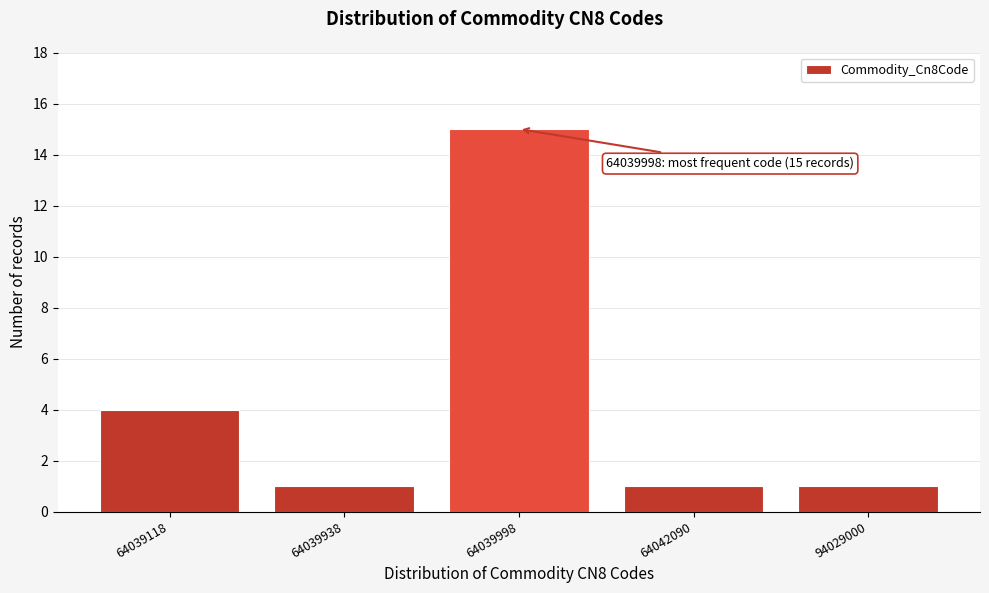

Reading right to left, list all the values displayed in this chart.

94029000=1	64042090=1	64039998=15	64039938=1	64039118=4